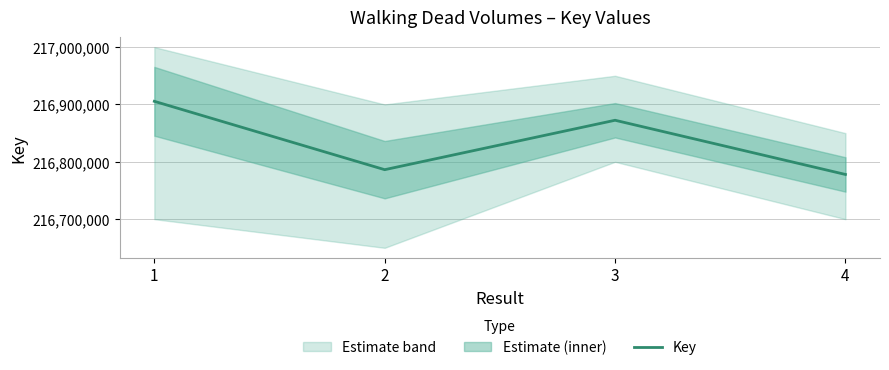

Between 4 and 3, which is larger?

3